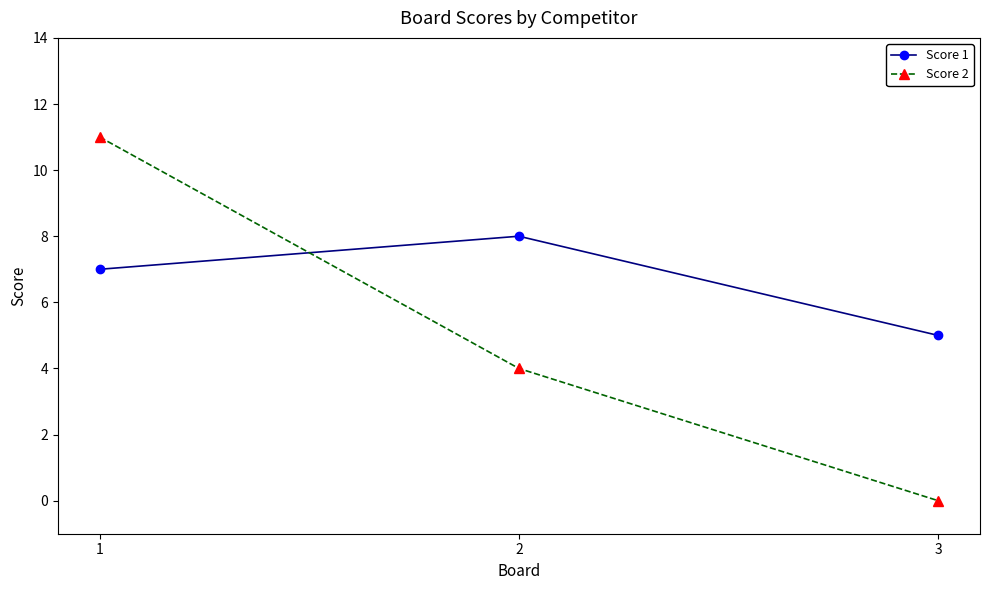

Reading left to right, transcribe all the data shown in this chart.

Score 1: 1=7	2=8	3=5
Score 2: 1=11	2=4	3=0